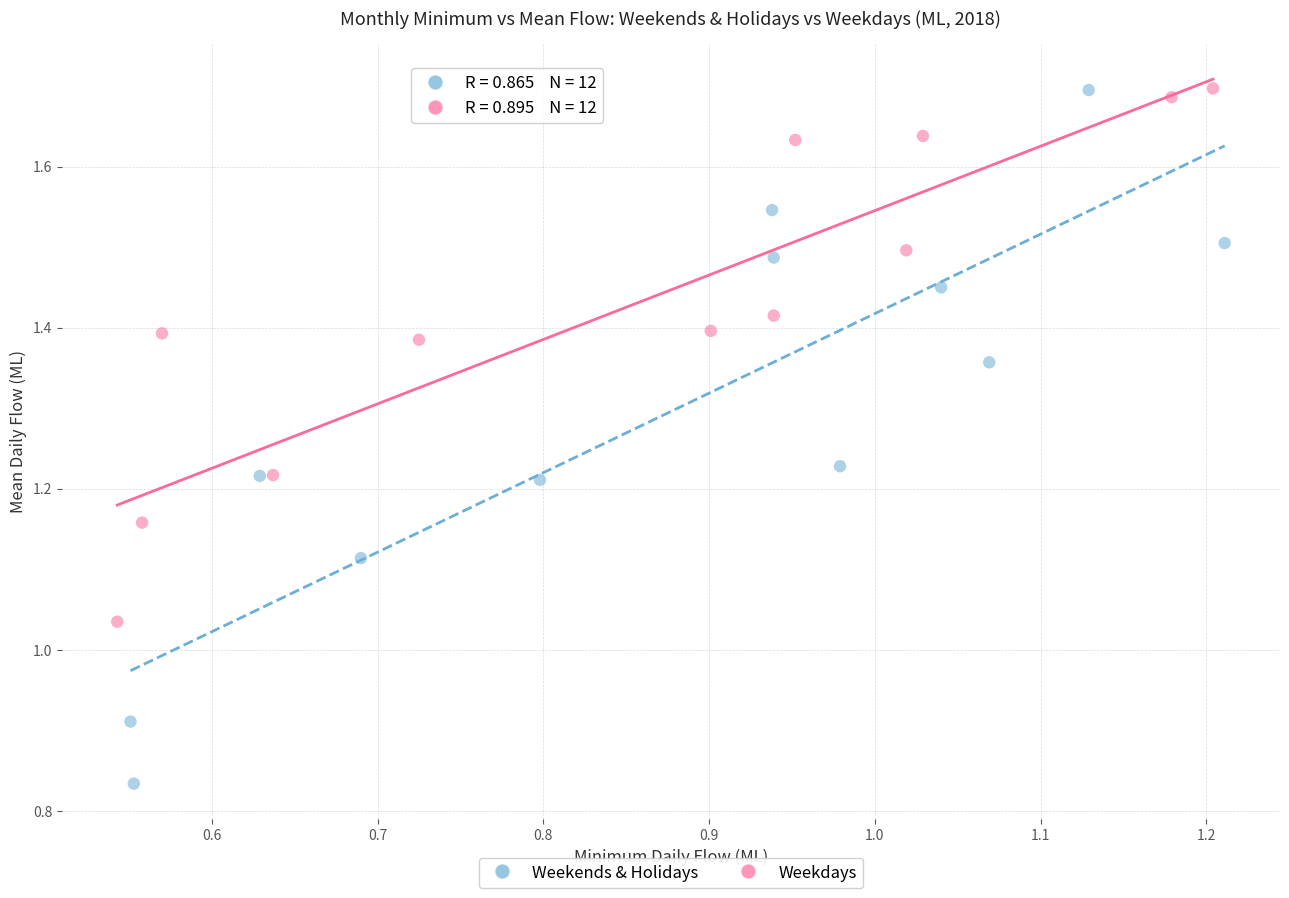

Which series contains the lowest Y value?

Weekends & Holidays